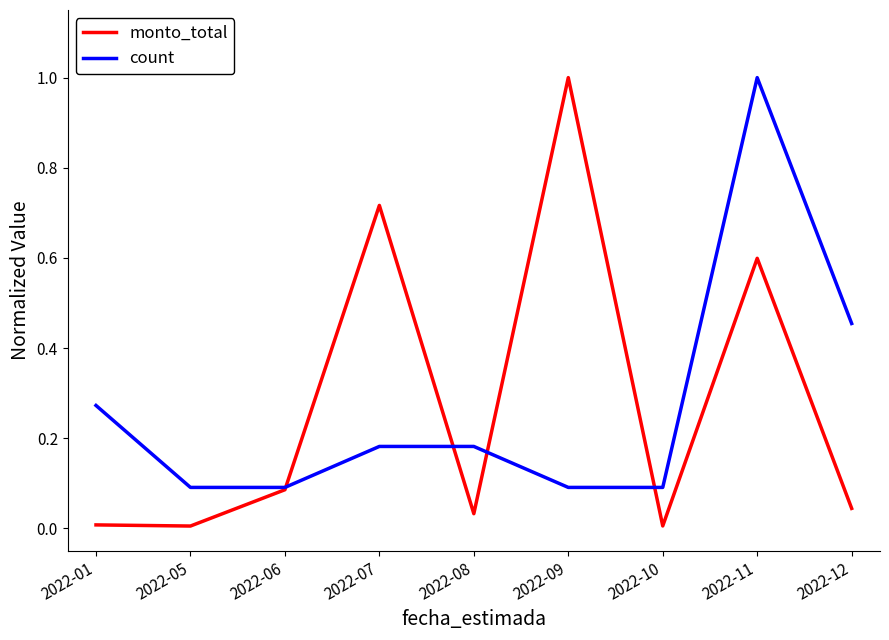

How many intersections are there between monto_total and count?

4